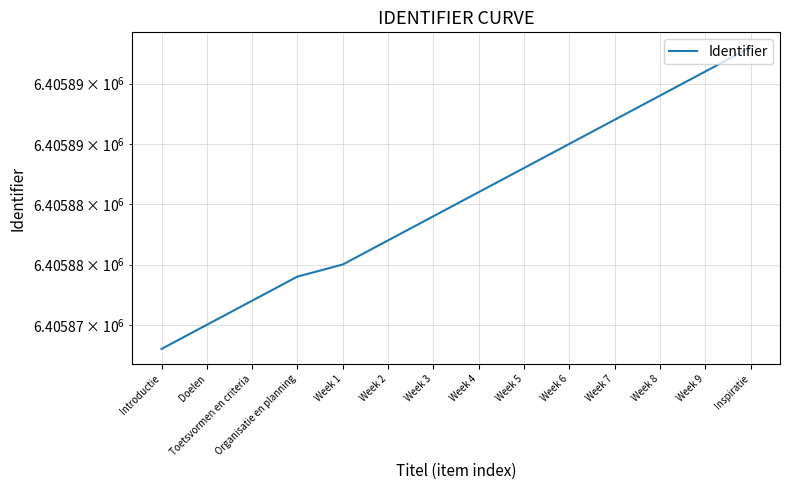

True or false: the data shows 6405875 at Doelen.

True